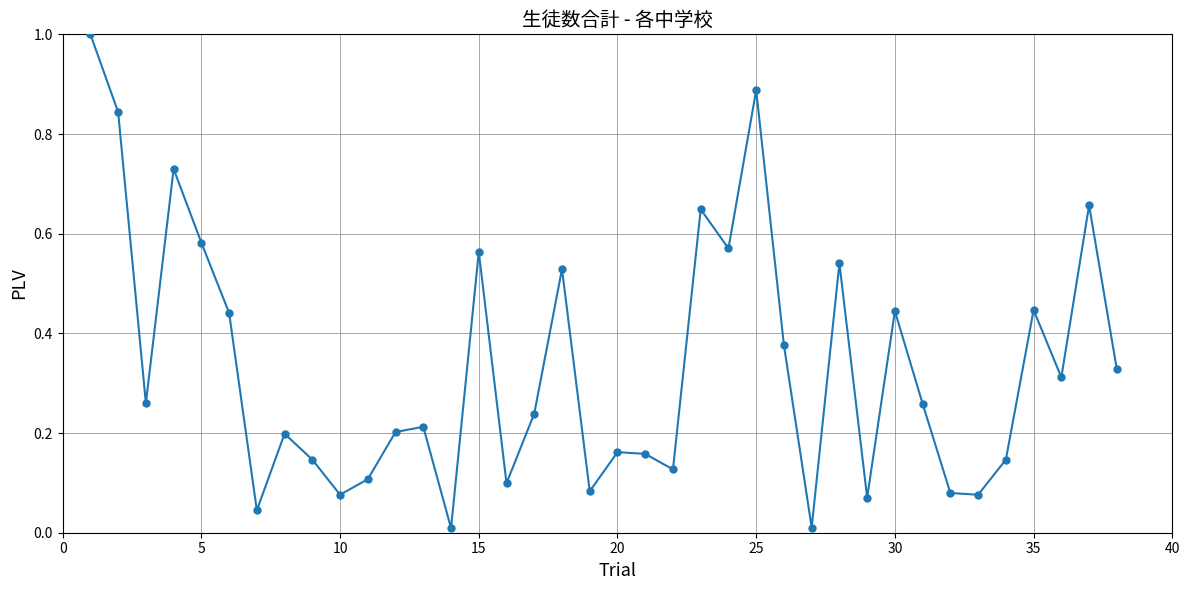

What is the difference between the maximum and minimum values?

1.0